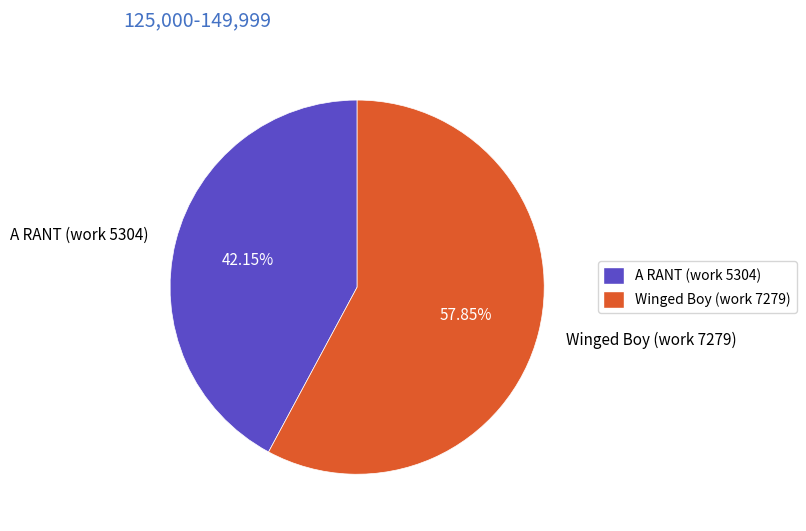

Do Winged Boy (work 7279) and A RANT (work 5304) together represent more than half of the pie?

Yes